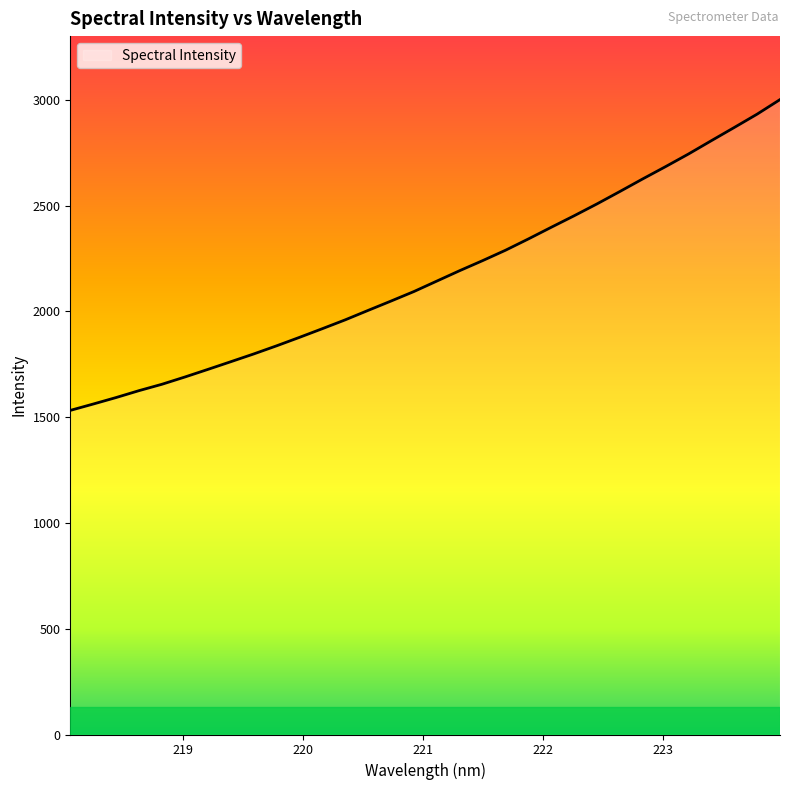

What is the greatest value displayed?

3000.9